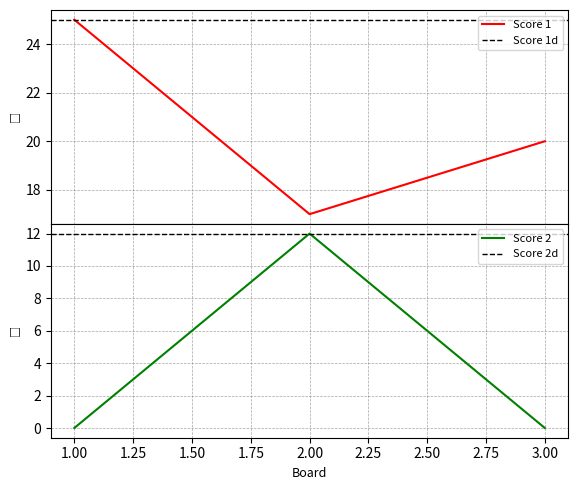

Which category has the highest value in the Score 2 series?

2.00